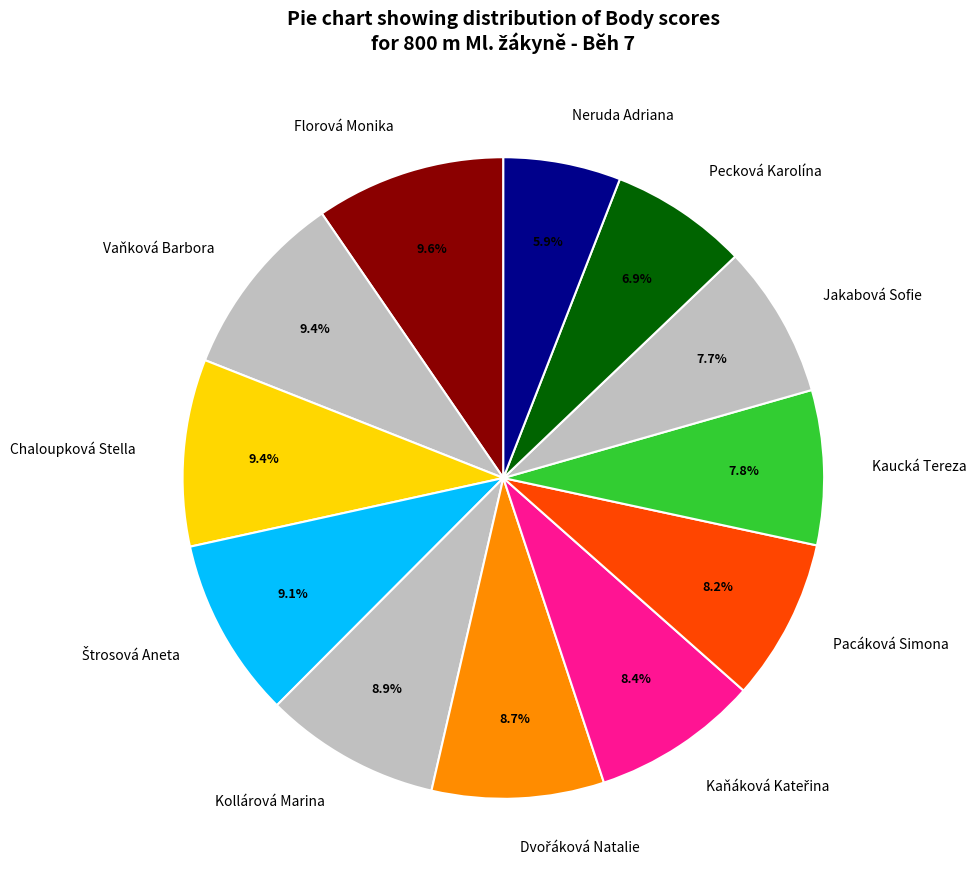

Is the sum of Jakabová Sofie and Pecková Karolína greater than half?

No